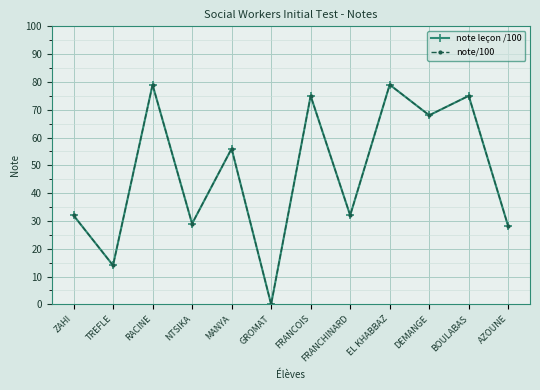

Does the chart have visible grid lines?

Yes